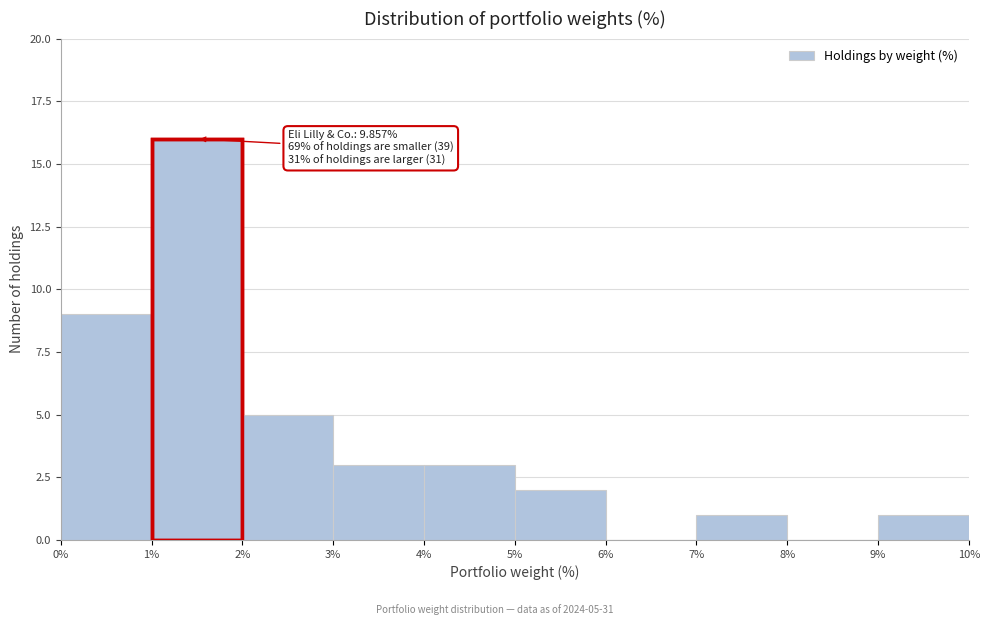

Over which range of the x-axis is the bar tallest?

1% to 2%